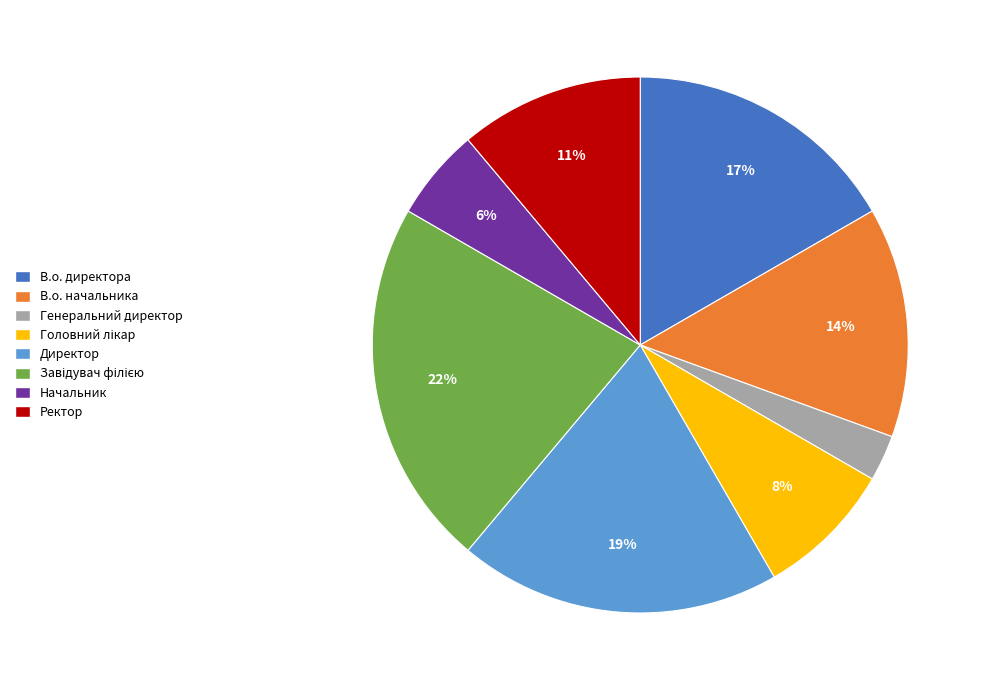

Do Директор and В.о. начальника together represent more than half of the pie?

No